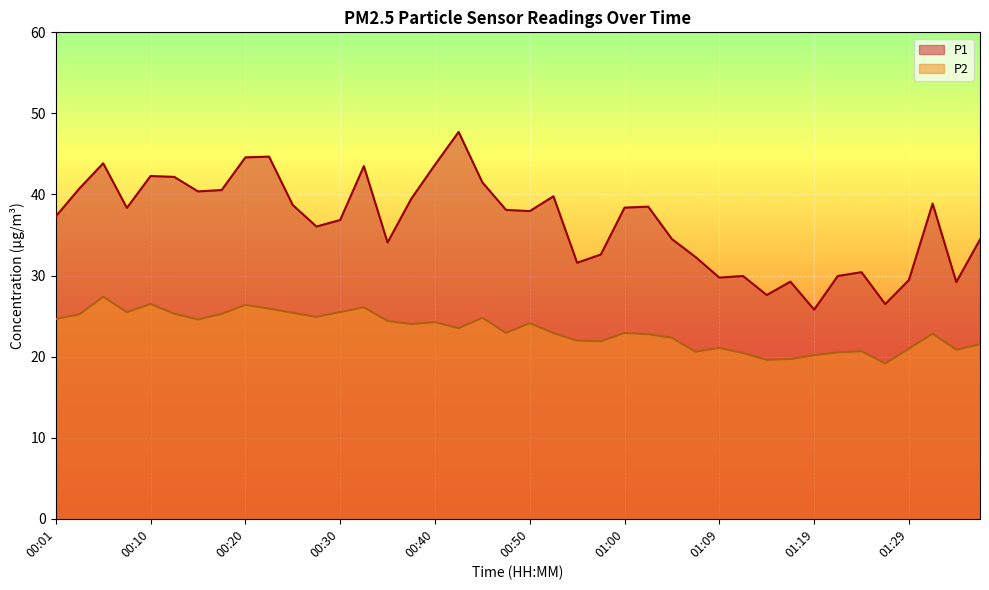

Is it true that P2 equals 22.8 at 01:02?

True